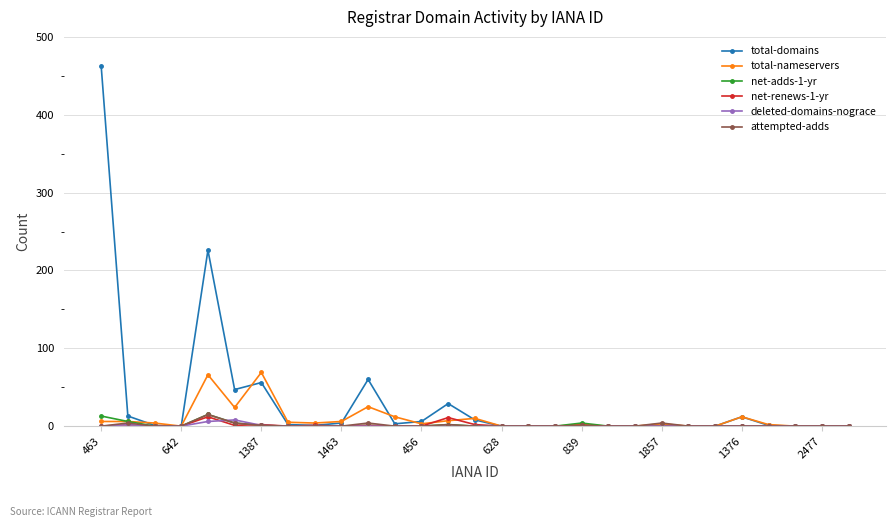

Which series has the largest total across all categories?

total-domains